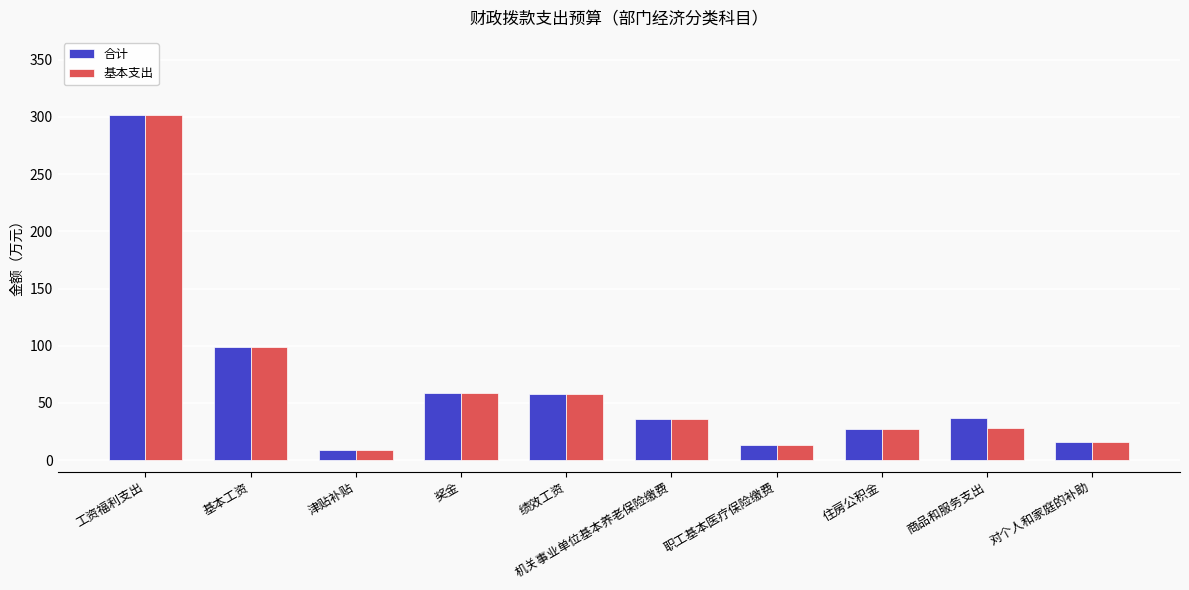

Which category has the highest value across all series?

工资福利支出